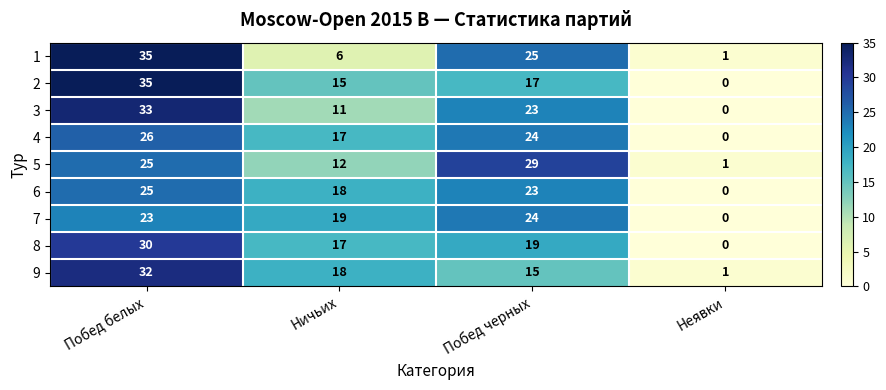

The value of 6 at Побед белых is 10. True or false?

False